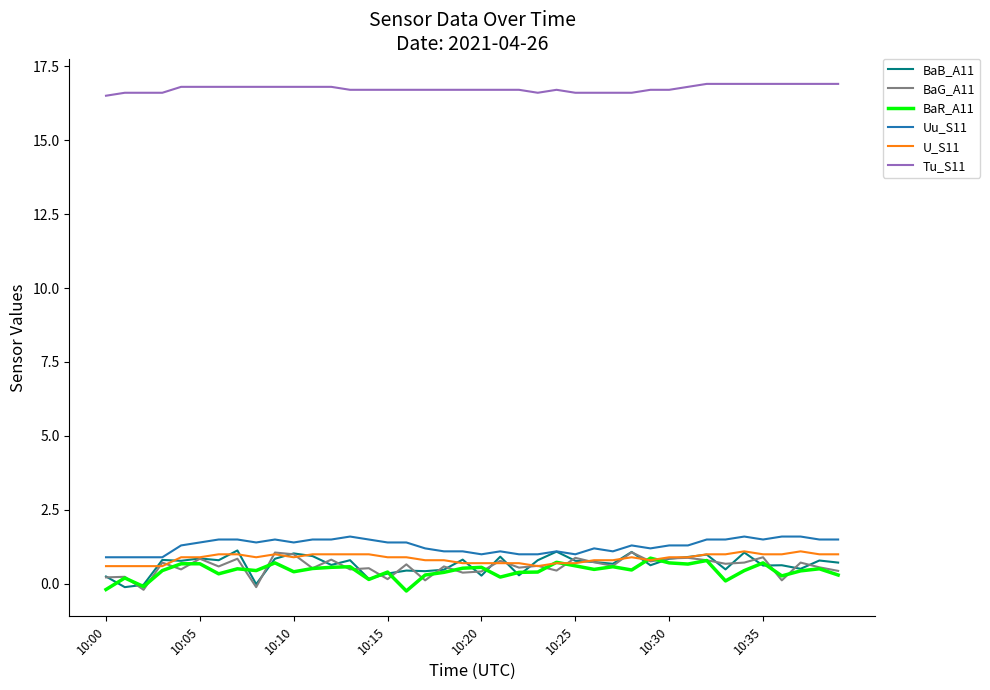

Which series has the largest total across all categories?

Tu_S11